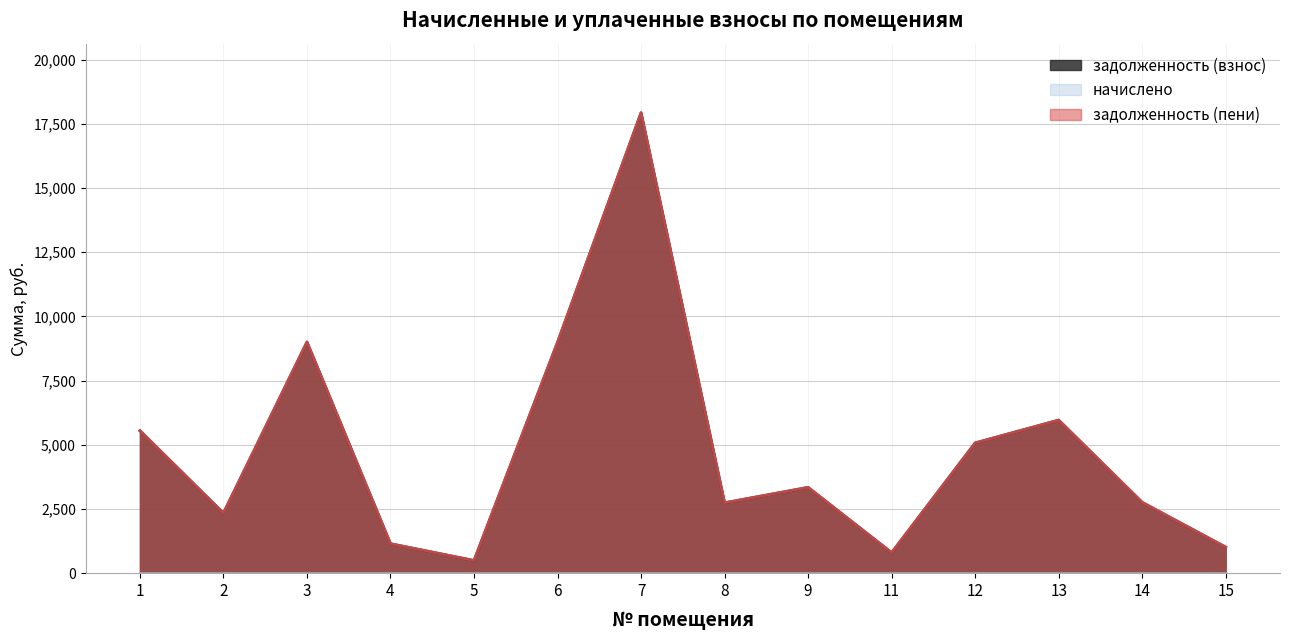

Does the chart display data point markers on the line(s)?

No